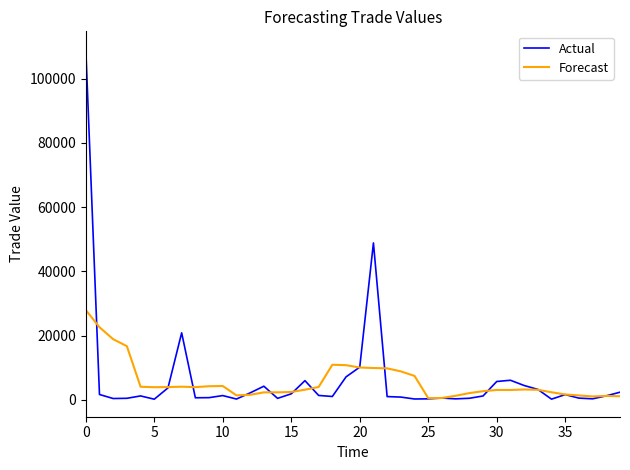

What is the maximum value for Forecast?

27982.5